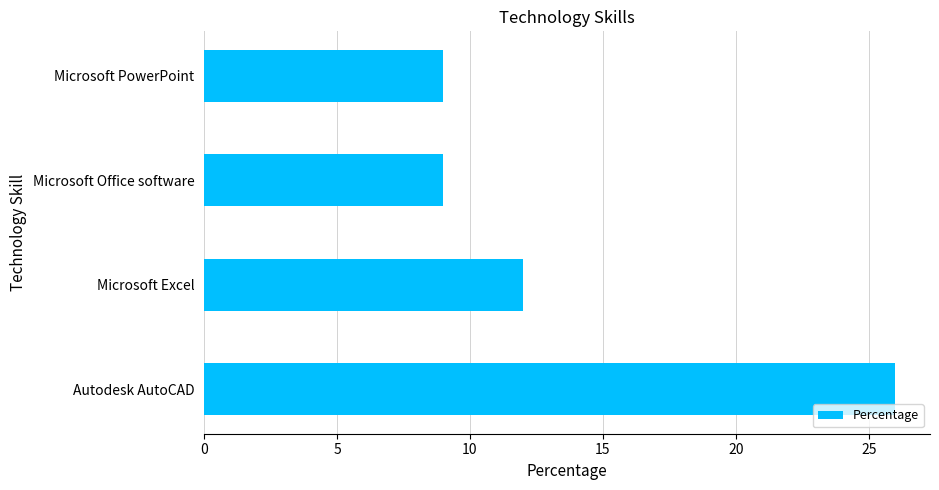

Reading bottom to top, extract all data points from this chart.

Autodesk AutoCAD=26	Microsoft Excel=12	Microsoft Office software=9	Microsoft PowerPoint=9